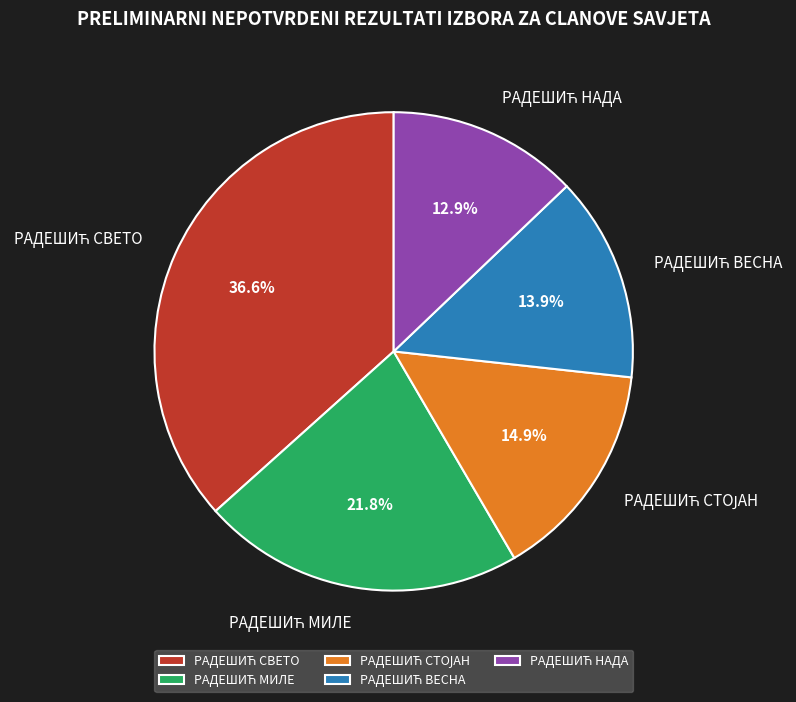

Is there any slice that represents more than half of the pie?

No